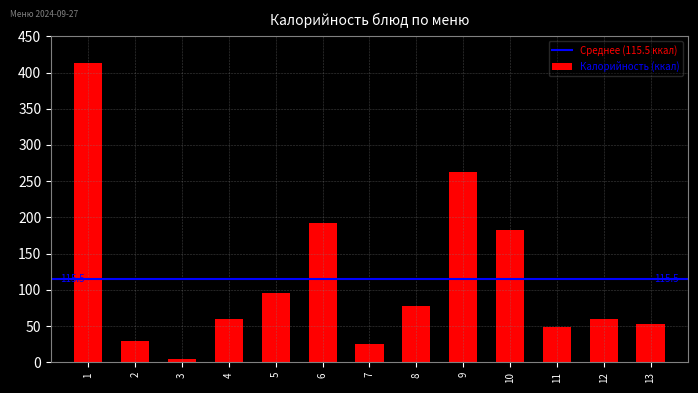

Reading right to left, what are all the values shown in this chart?

52.2	59.7	48.3	182.7	262.6	77.3	25.2	192.3	95.0	59.7	3.9	29.8	413.3